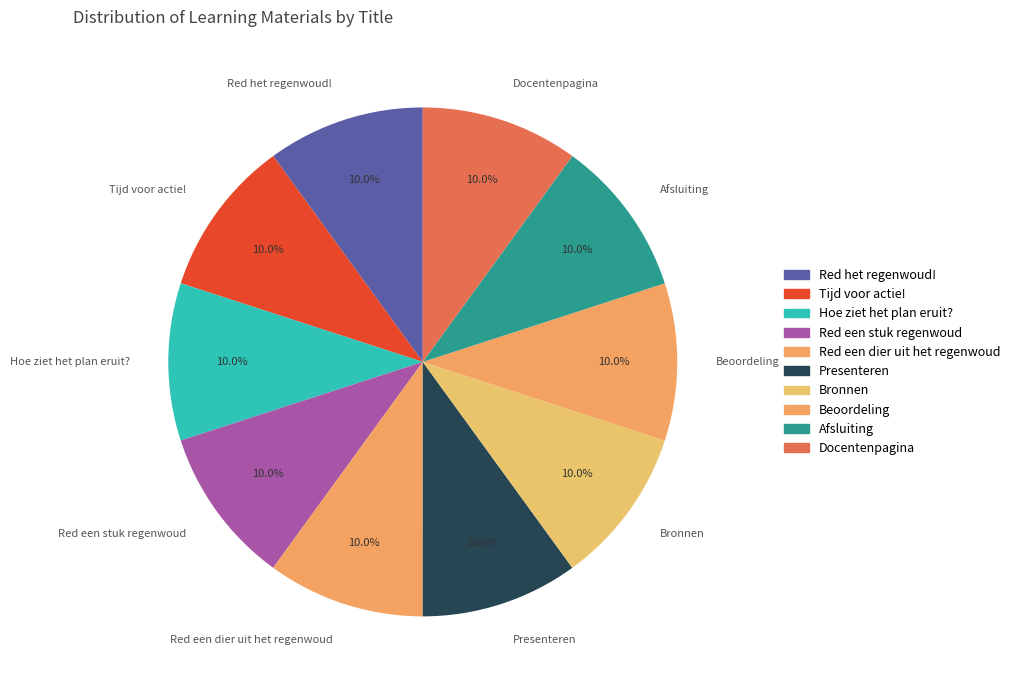

What is the ratio of the value at Red het regenwoud! to the value at Tijd voor actie!?

1.0